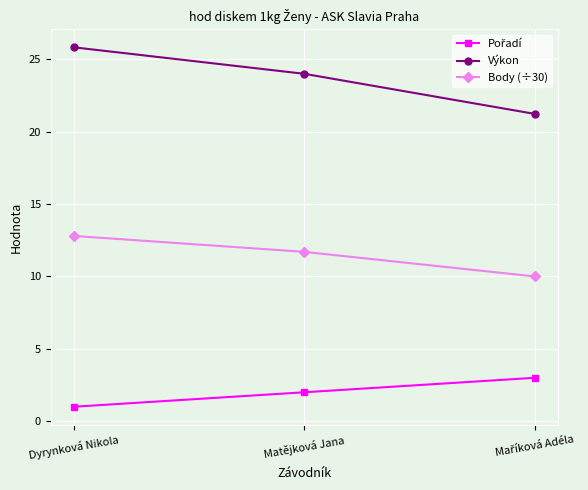

Which series has the largest range (max minus min)?

Výkon